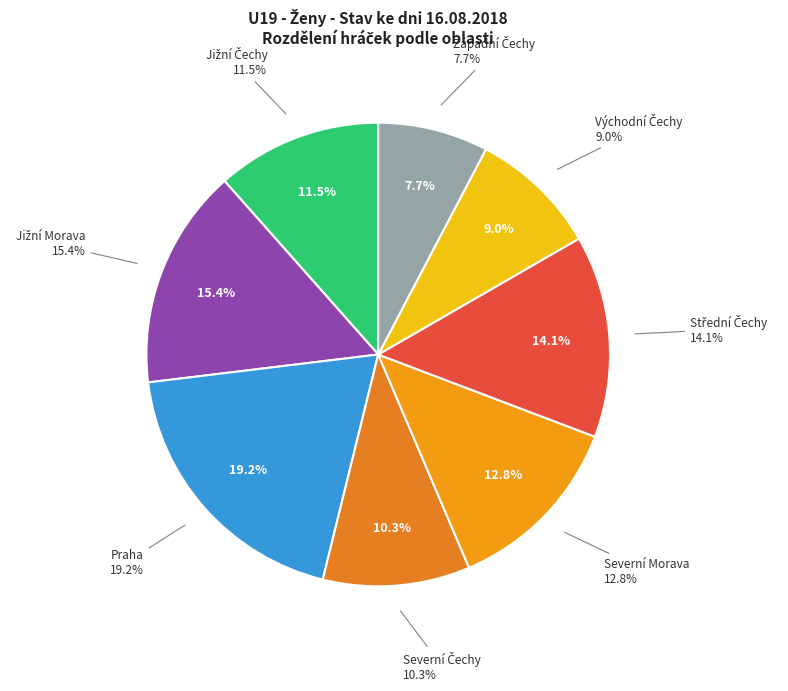

What is the ratio of the value at Jižní Morava to the value at Praha?

0.8